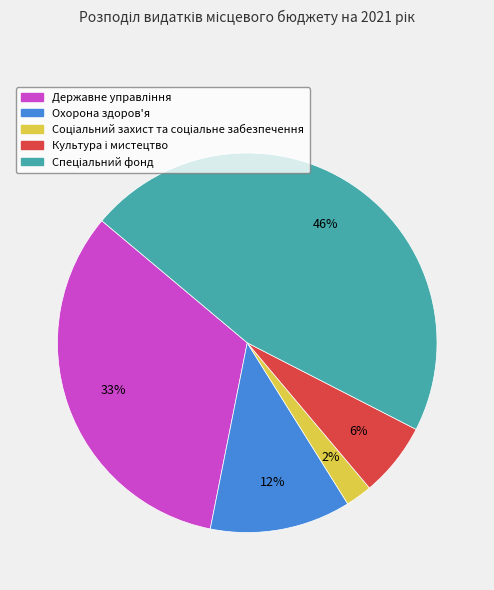

To the nearest percent, what is the average slice percentage?

20%